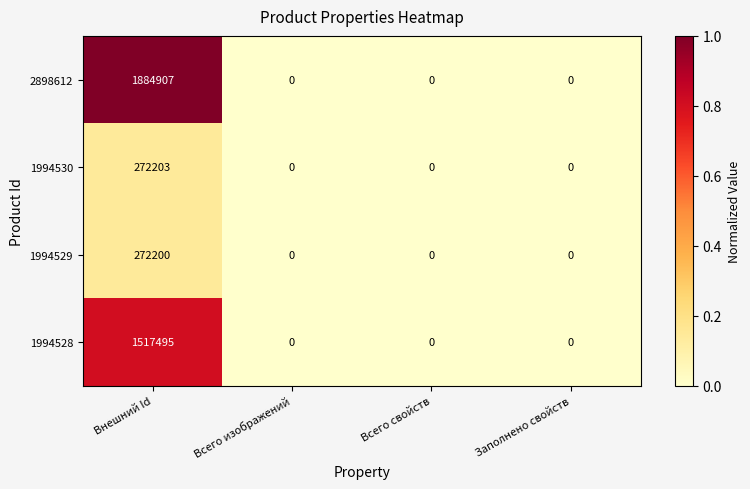

Which series has the largest range (max minus min)?

2898612